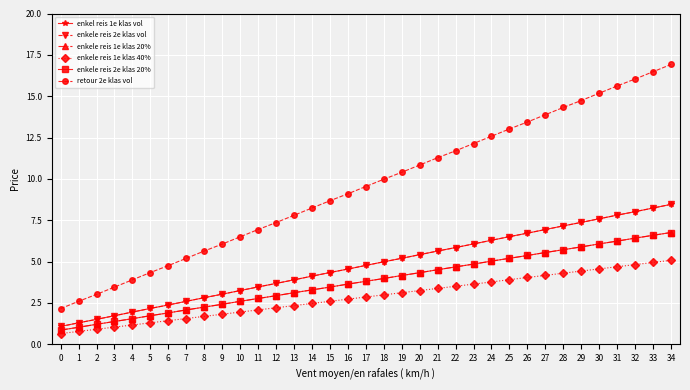

True or false: enkele reis 2e klas 20% and enkele reis 1e klas 40% cross at least once.

False